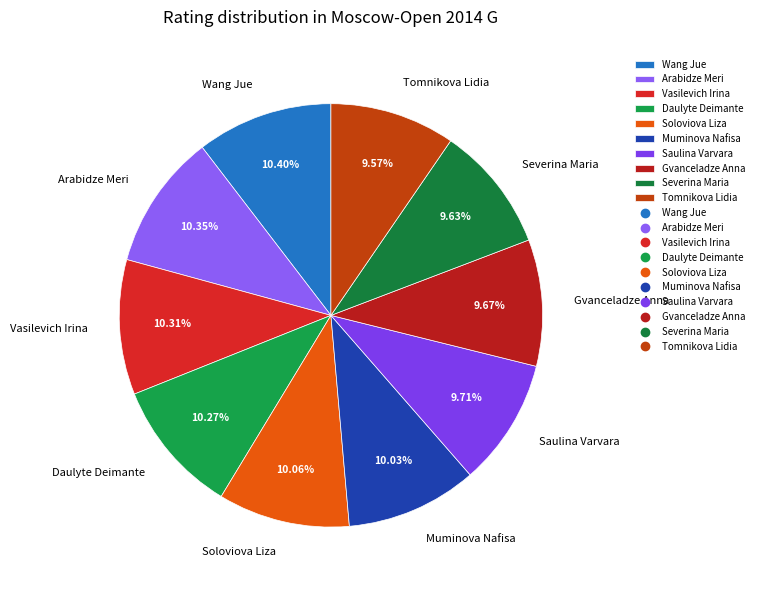

Is it true that Soloviova Liza is 22% of the pie?

False